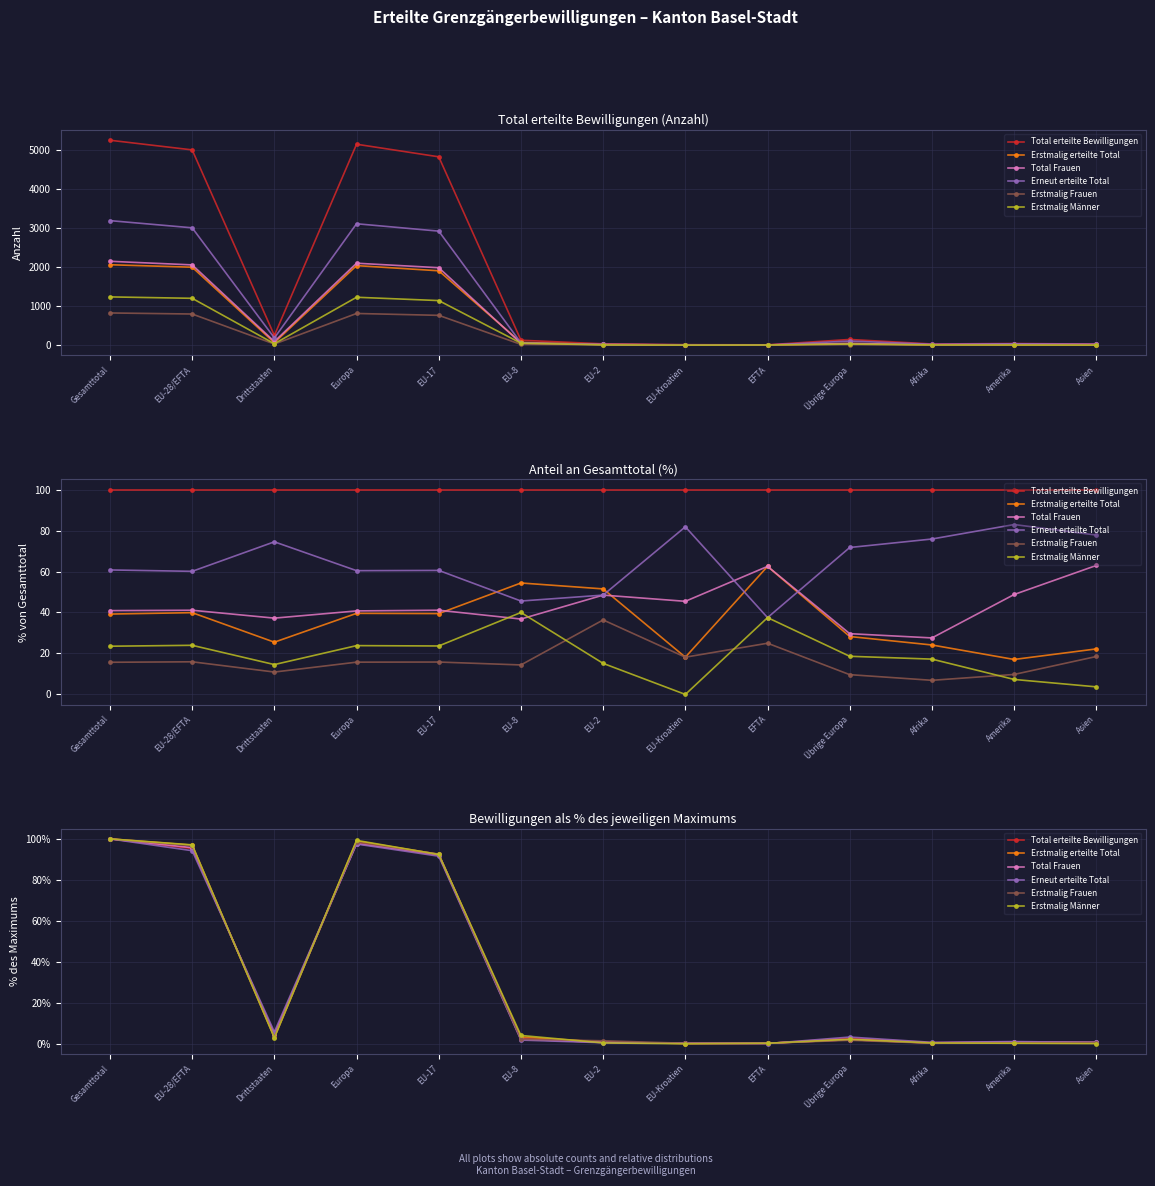

In Erstmalig Frauen, how many points are higher than both neighbors (excluding endpoints)?

2